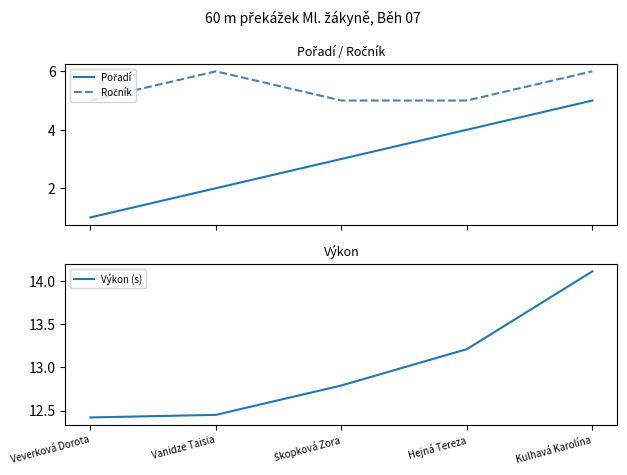

What position from the left is Kulhavá Karolína?

5